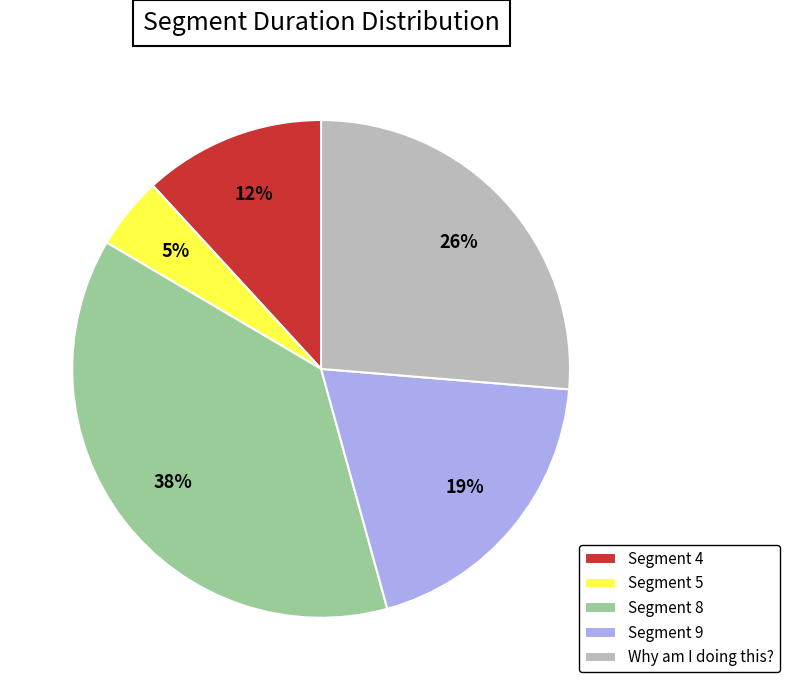

Rank the categories by value from lowest to highest.

Segment 5, Segment 4, Segment 9, Why am I doing this?, Segment 8